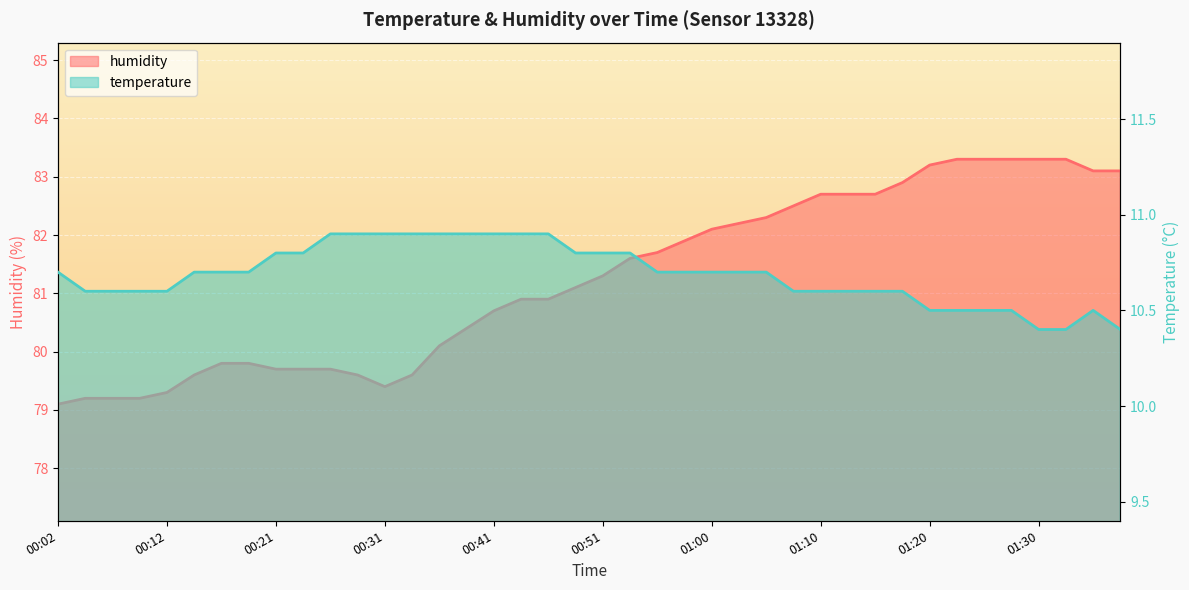

What is the value of the humidity point at the 39th from the left?

83.1